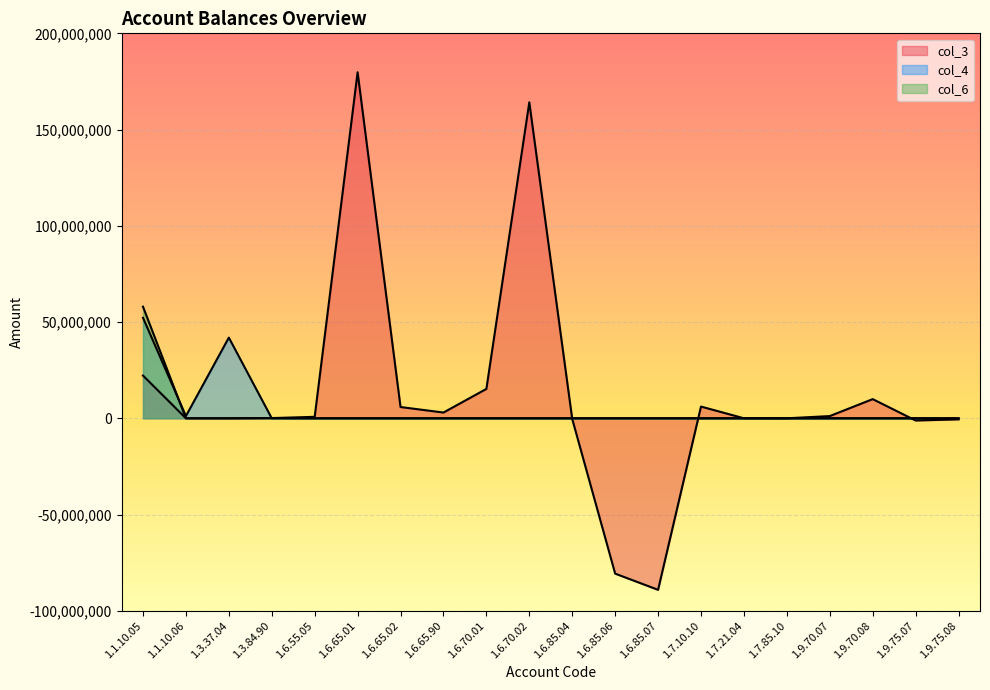

How many data points in col_4 are above 0?

4